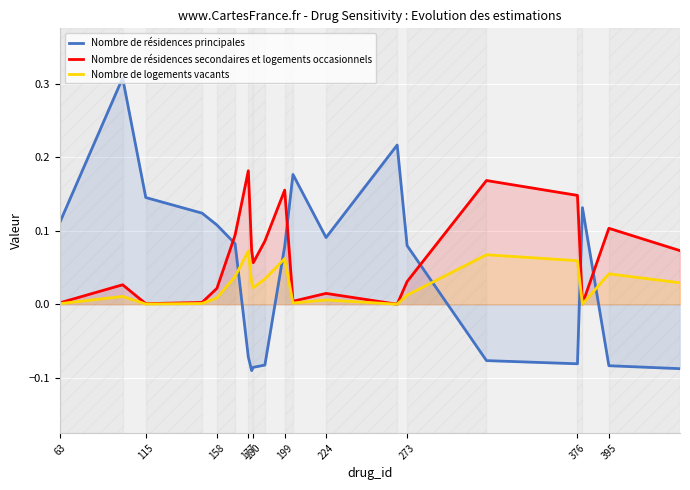

After their last crossing, which series has the higher values: Nombre de logements vacants or Nombre de résidences principales?

Nombre de logements vacants